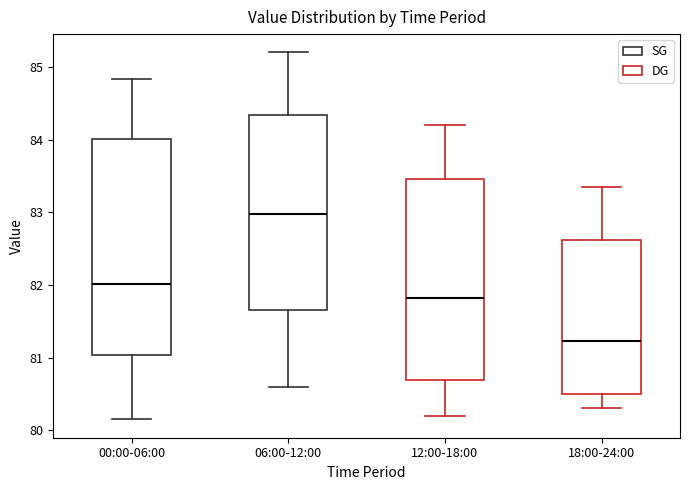

Reading left to right, read every box against the y-axis: the position of its median line, the range the box covers, and the ends of its whiskers. The values are not printed on the chart, so give them approximately, as read against the axis.

00:00-06:00: median 82.0, box 81.0 to 84.0, whiskers 80.2 to 84.8
06:00-12:00: median 83.0, box 81.7 to 84.3, whiskers 80.6 to 85.2
12:00-18:00: median 81.8, box 80.7 to 83.5, whiskers 80.2 to 84.2
18:00-24:00: median 81.2, box 80.5 to 82.6, whiskers 80.3 to 83.4